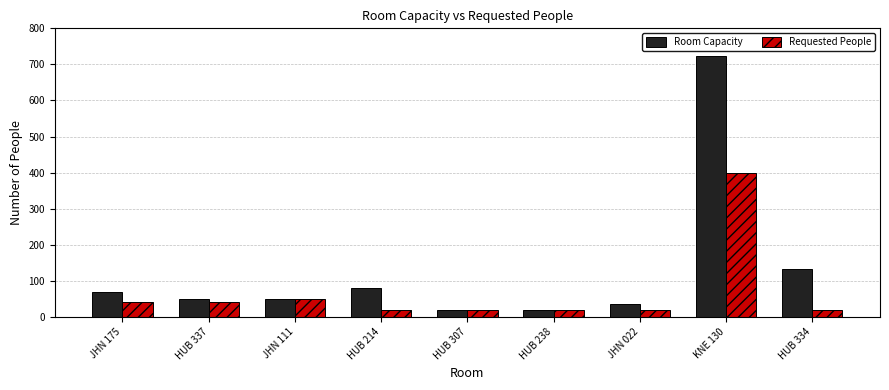

The value of Requested People at HUB 334 is 20. True or false?

True